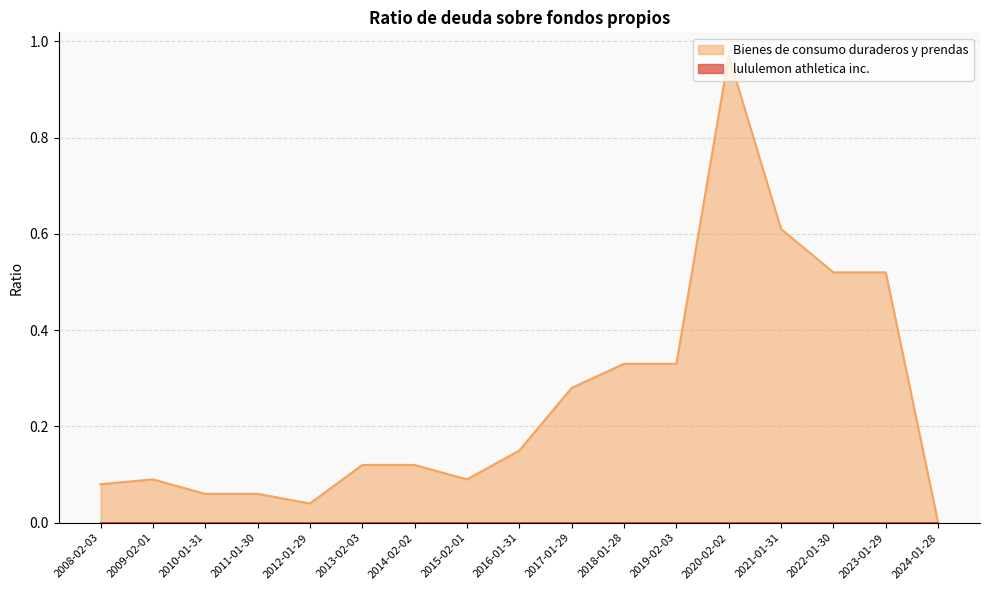

The value of Bienes de consumo duraderos y prendas at 2014-02-02 is 0.1. True or false?

True